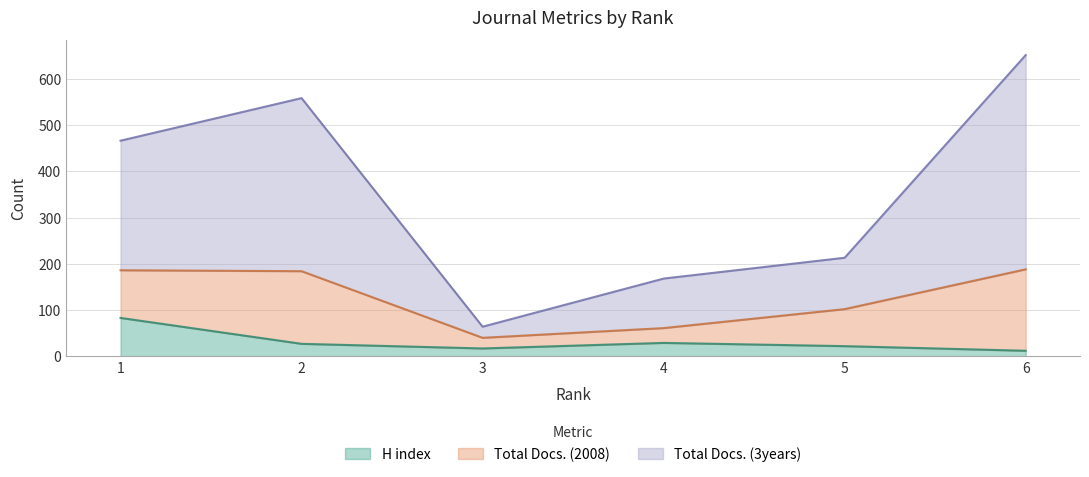

At which category does the chart reach its minimum across all series?

6